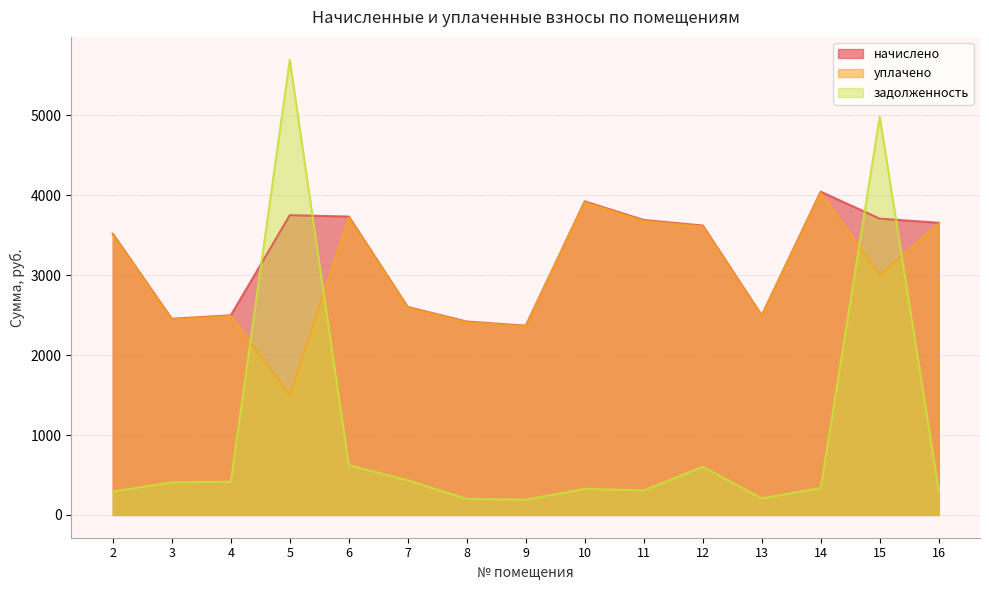

What is the difference between the начислено values at 2 and 16?

138.2